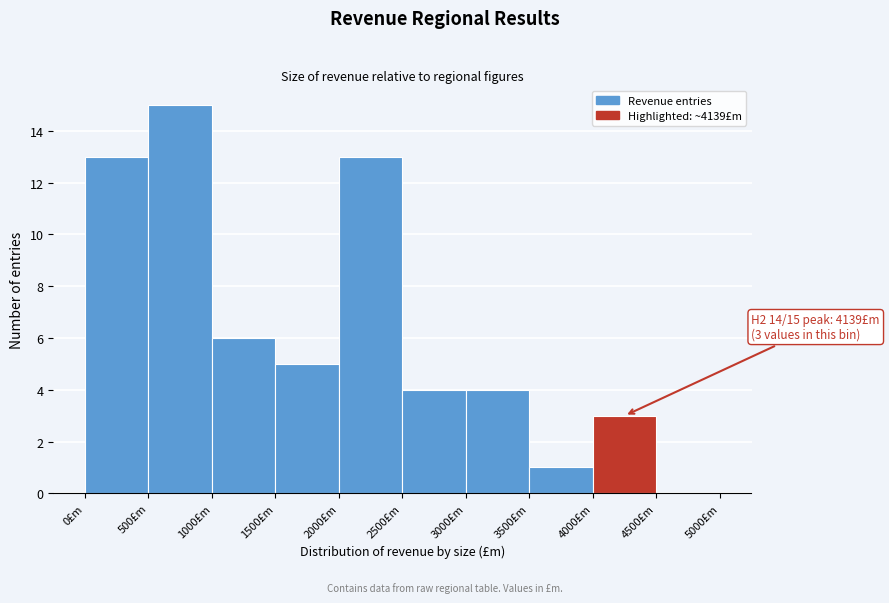

Over which range of the x-axis is the bar tallest?

500 to 1000